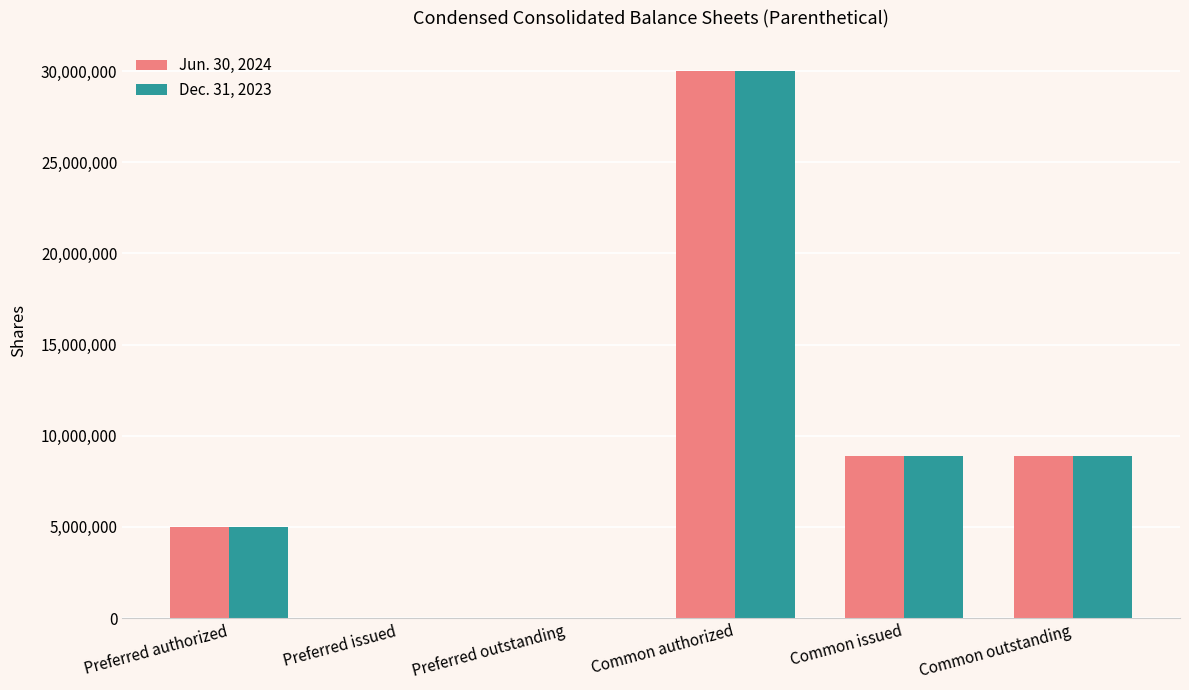

The value of Jun. 30, 2024 at Preferred outstanding is 16114936. True or false?

False